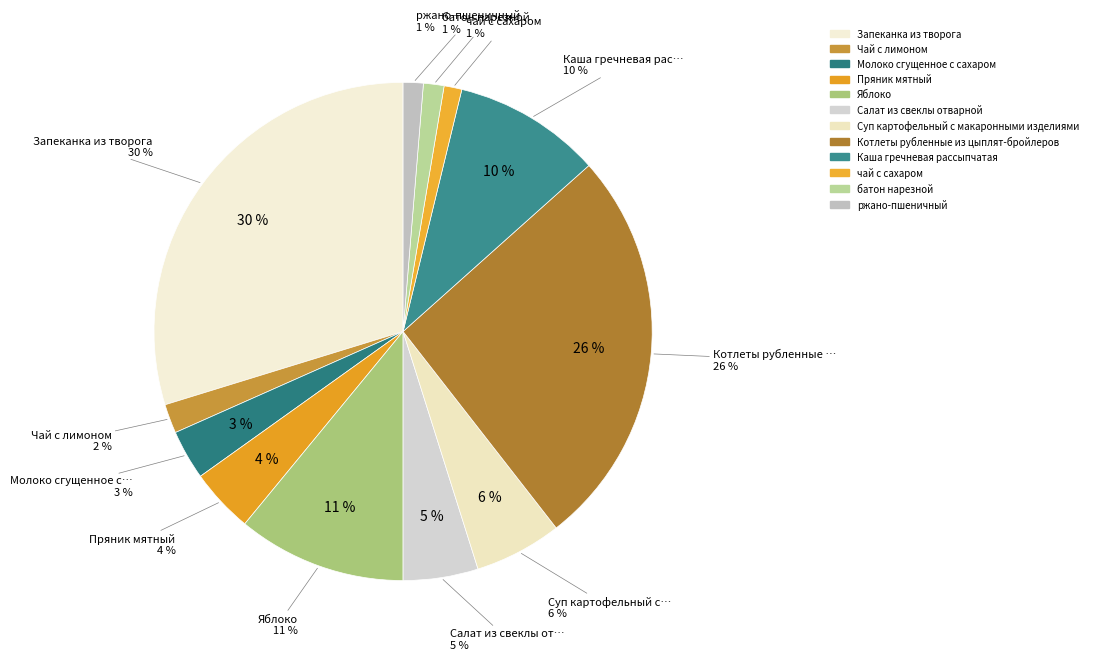

What percentage do ржано-пшеничный and Салат из свеклы отварной together represent?

6.2%